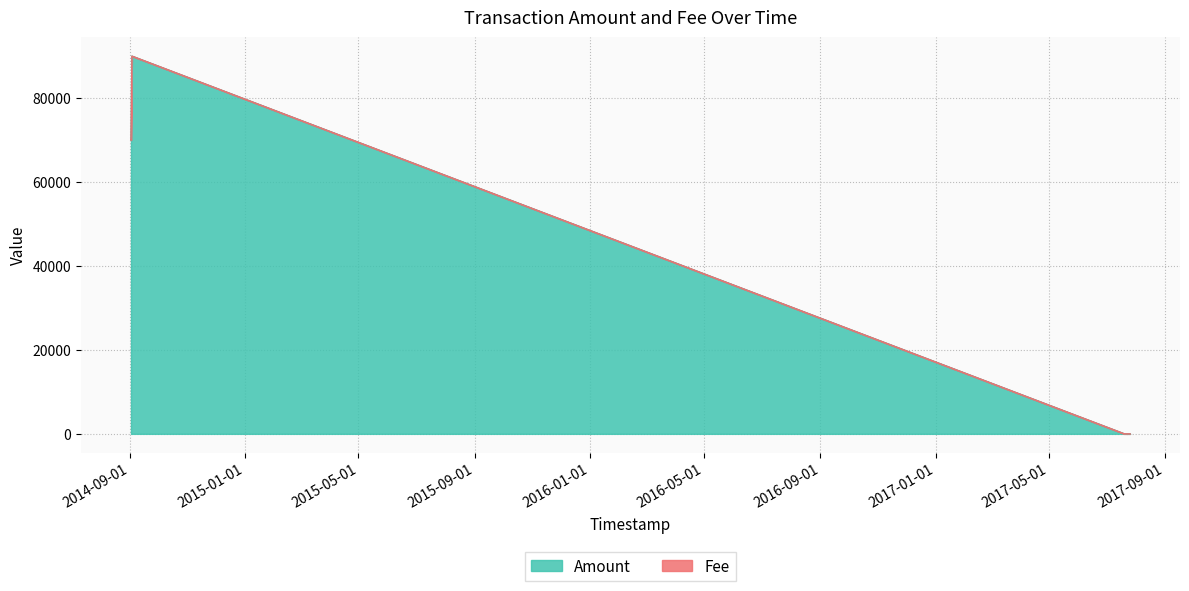

Rank the categories by Amount value from highest to lowest.

2014-09-03 06:25:48, 2014-09-03 07:30:26, 2014-09-02 06:38:22, 2014-09-02 07:53:24, 2017-07-20 20:35:13, 2017-07-25 19:24:57, 2017-07-25 01:02:02, 2017-07-24 05:01:02, 2017-07-23 04:29:36, 2017-07-21 17:31:11, 2017-07-19 18:27:06